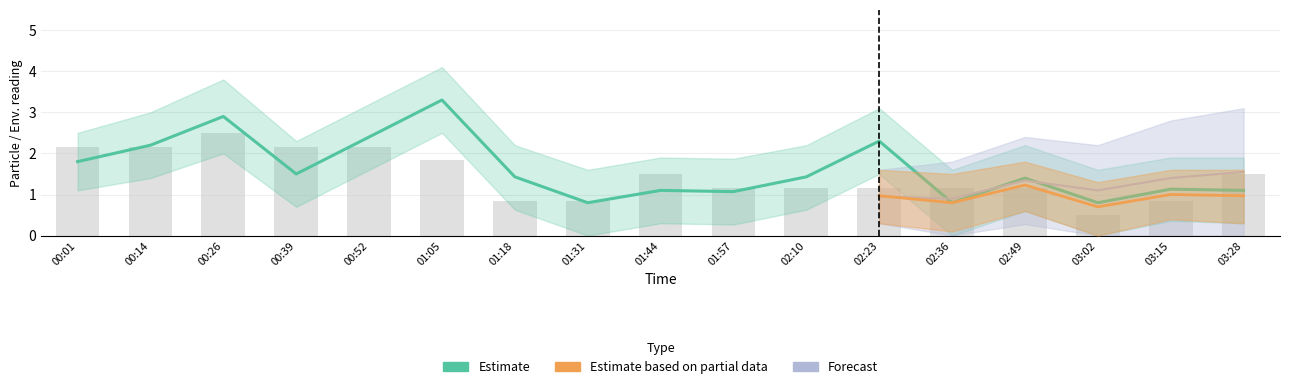

What position from the left is 00:26?

3